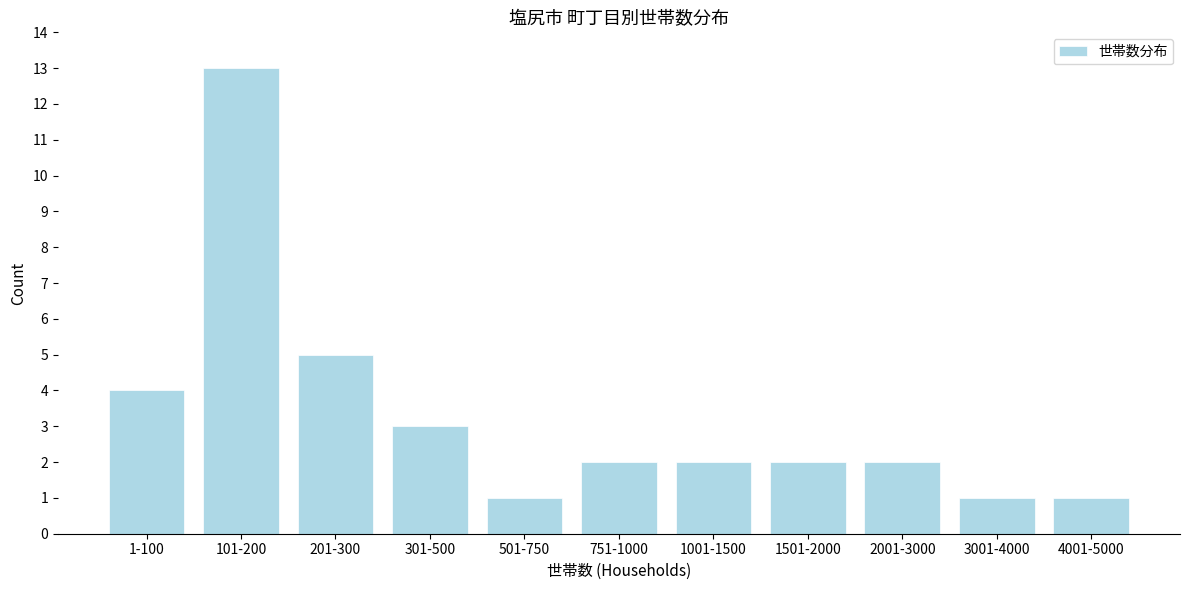

Reading left to right, extract all data points from this chart.

1-100=4	101-200=13	201-300=5	301-500=3	501-750=1	751-1000=2	1001-1500=2	1501-2000=2	2001-3000=2	3001-4000=1	4001-5000=1